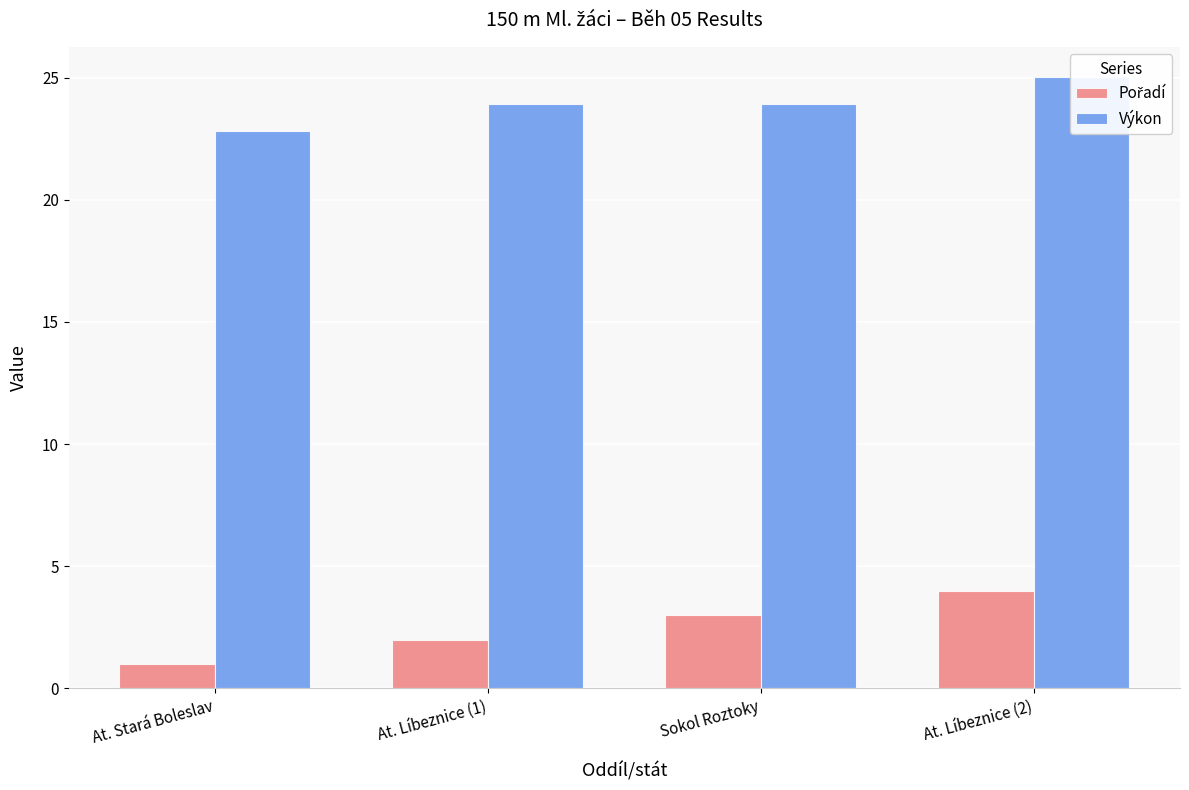

Reading left to right, what are all the values shown in this chart?

Pořadí: 1.0	2.0	3.0	4.0
Výkon: 22.8	23.9	23.9	25.0